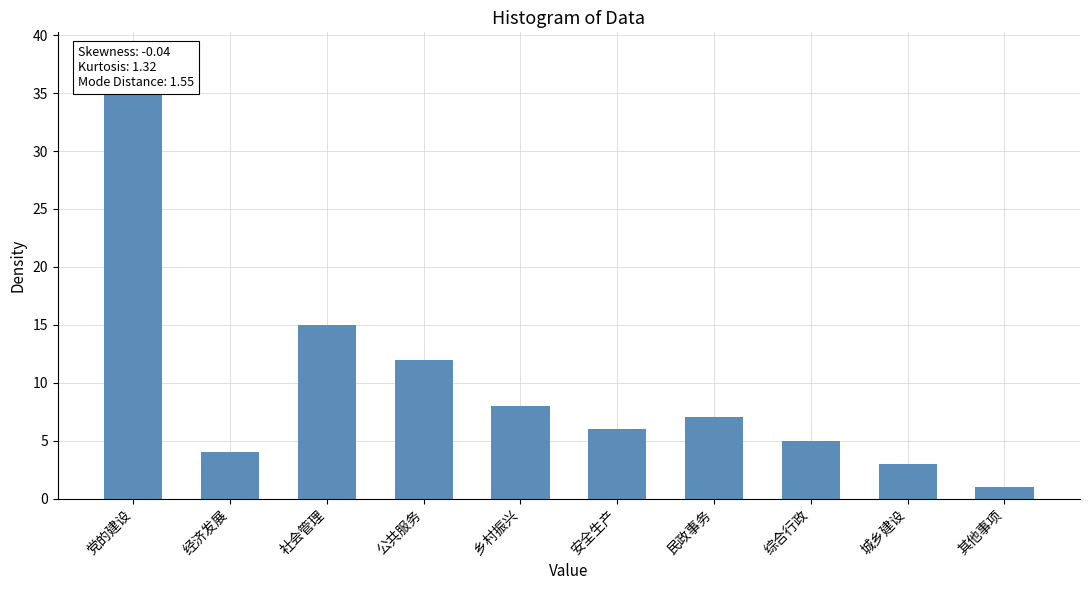

At which label is the value closest to 18?

社会管理